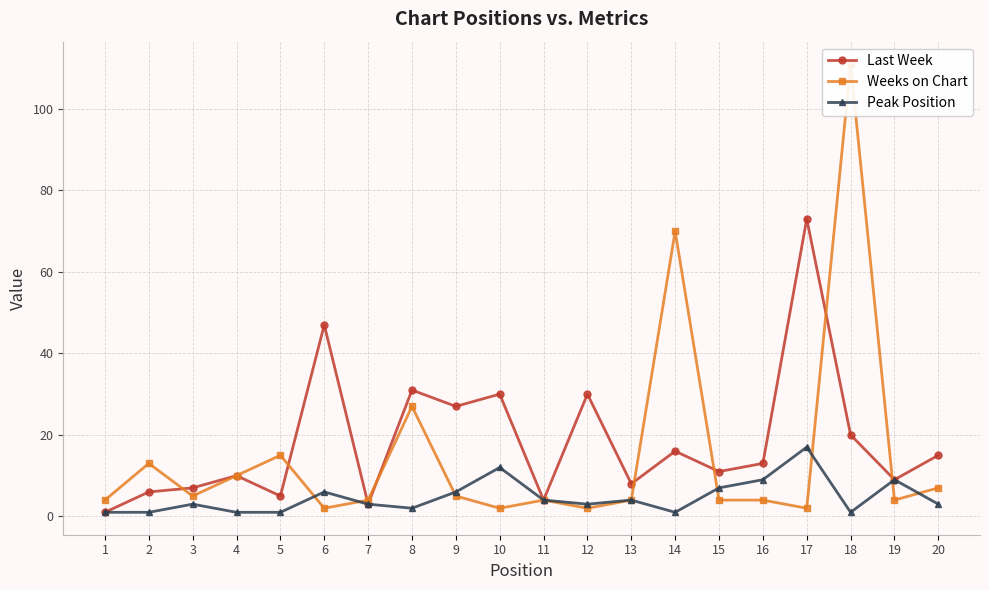

Which category has the lowest value in the Peak Position series?

1